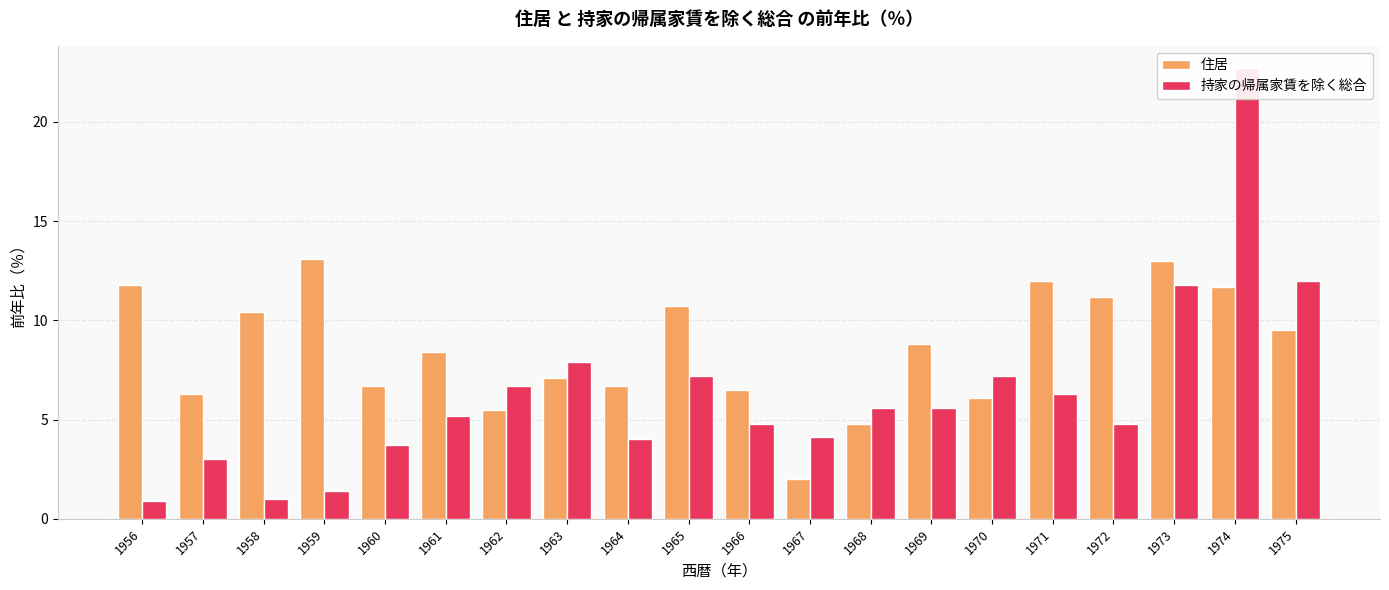

How many values in the 持家の帰属家賃を除く総合 series are below 5?

9